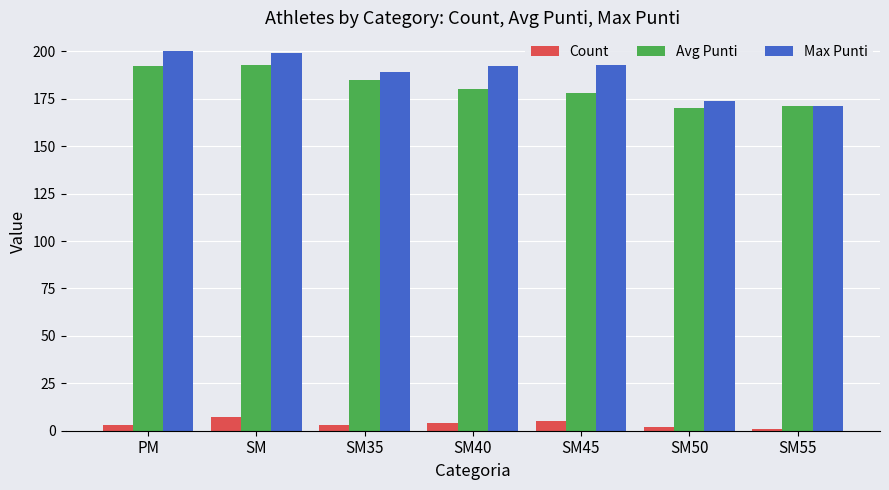

What is the greatest value displayed?

200